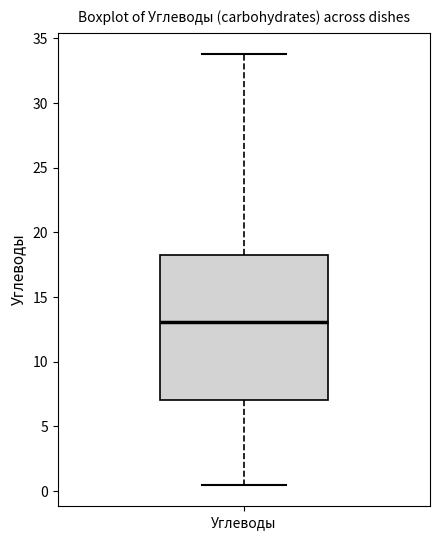

Read this box plot against the y-axis: the position of the median line, the range covered by the box, and the ends of both whiskers. The values are not printed on the chart, so give them approximately, as read against the axis.

median 13.0, box 7.0 to 18.5, whiskers 0.5 to 34.0